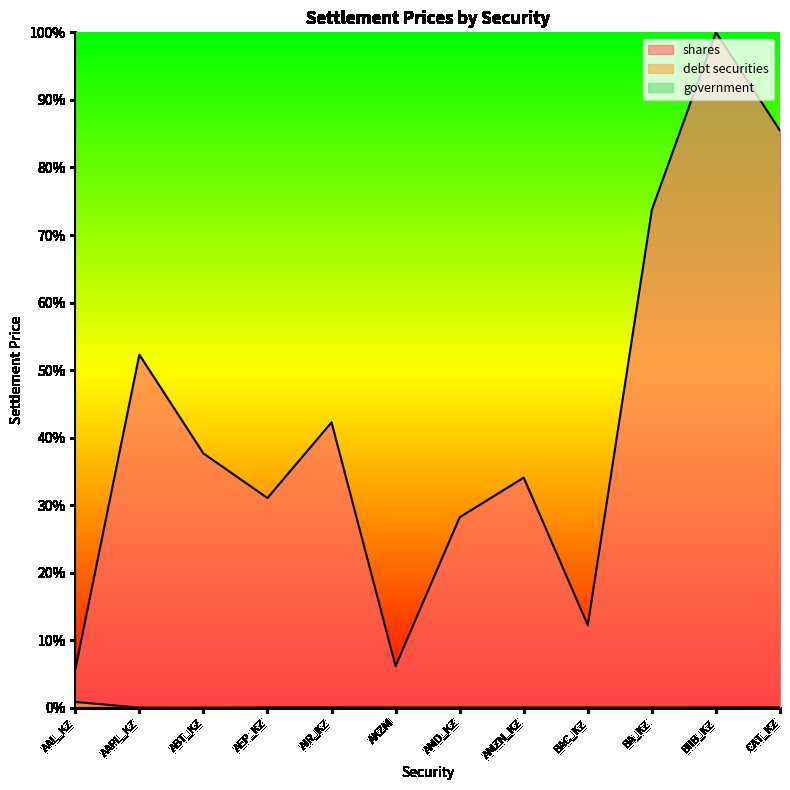

Which series has the largest total across all categories?

shares